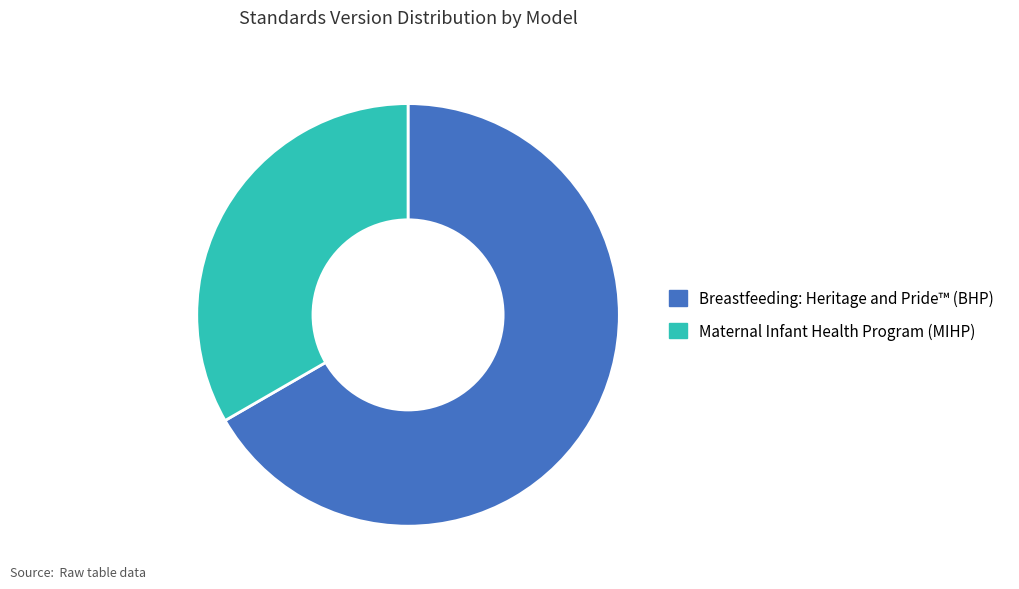

Which category has the smallest portion of the pie?

Maternal Infant Health Program (MIHP)